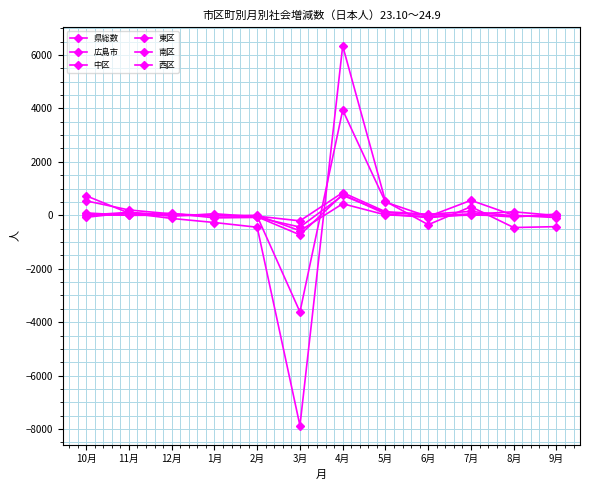

Is this an area chart (filled region under the line)?

No